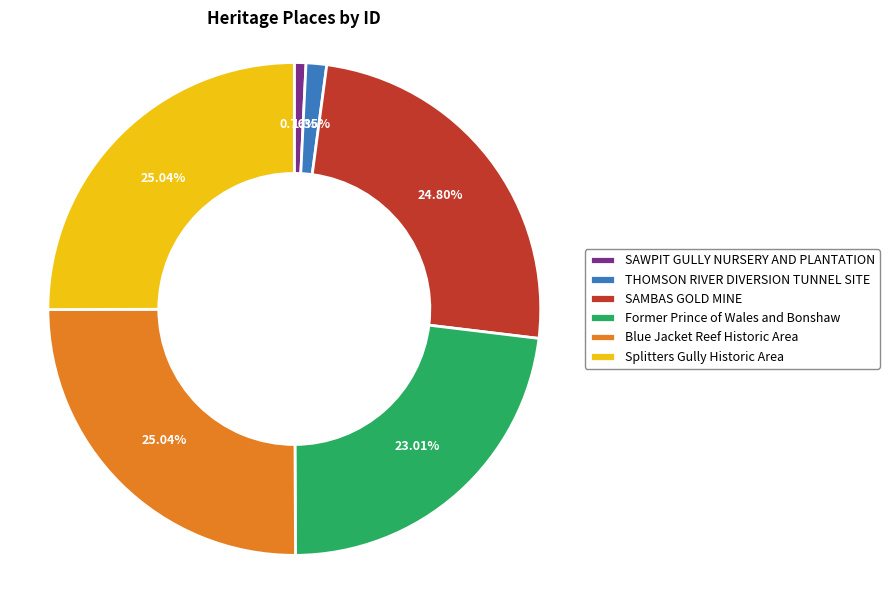

Count the number of slices in the pie.

6